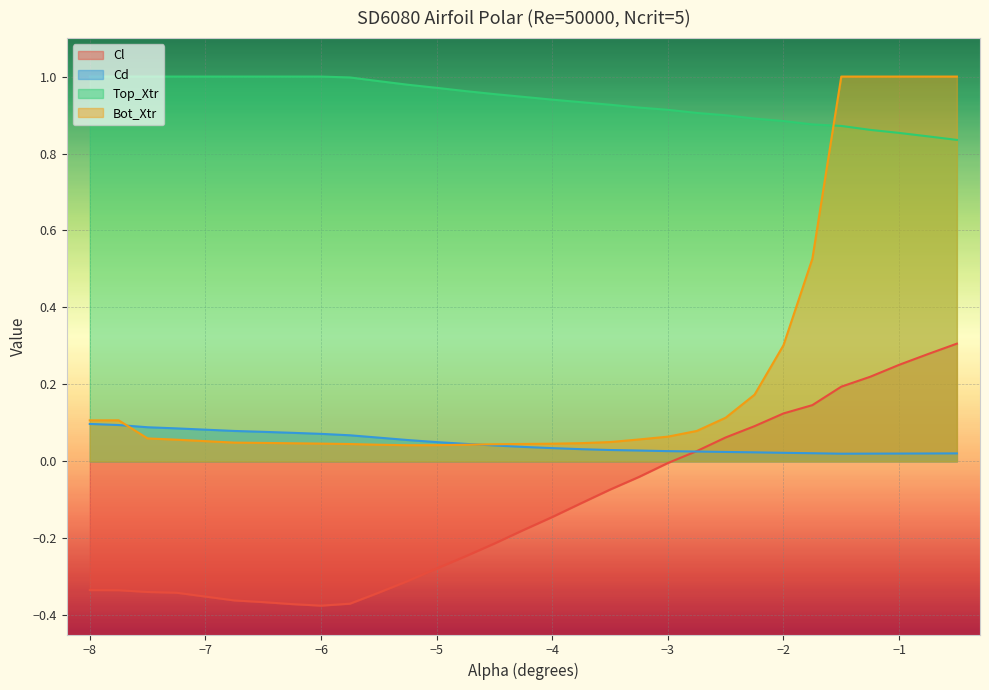

How many values in Cl are above zero?

10